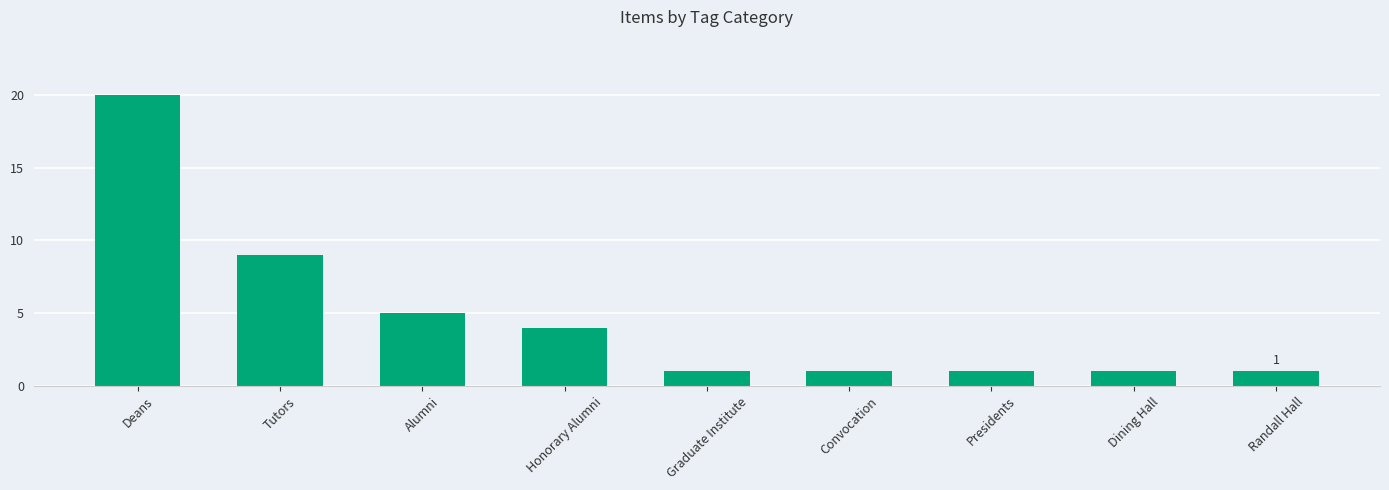

What is the change in value from Tutors to Honorary Alumni?

-5